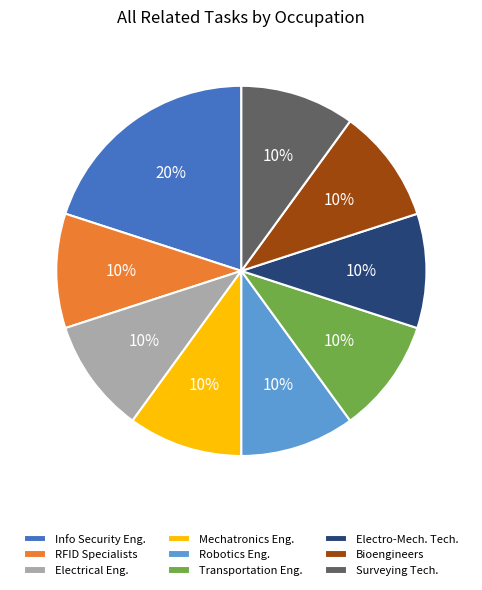

Do Electrical Eng. and Info Security Eng. together represent more than half of the pie?

No